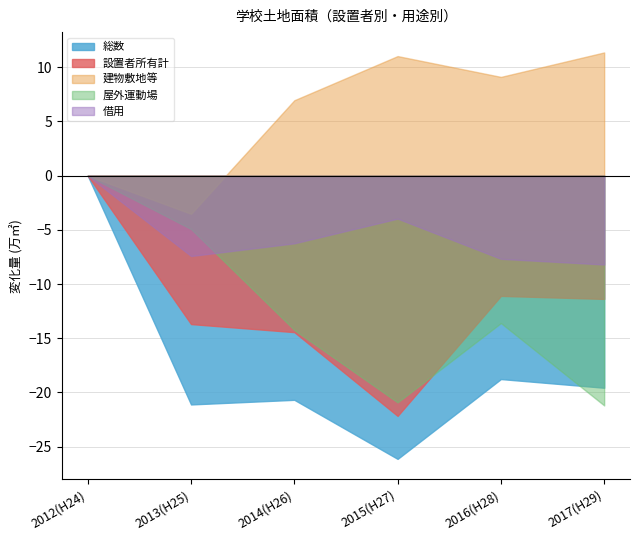

What is the label of the 5th point from the right?

2013(H25)